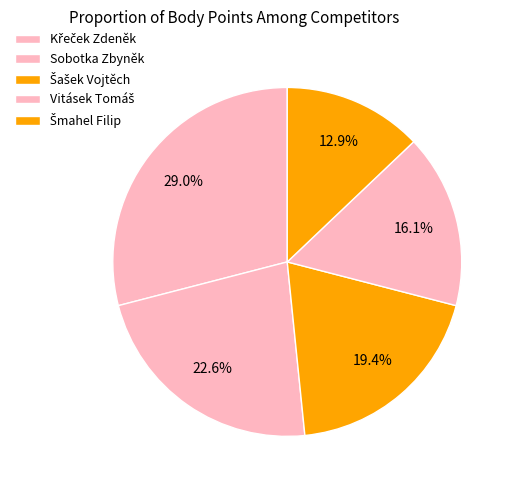

To the nearest percent, what portion does Sobotka Zbyněk represent?

23%